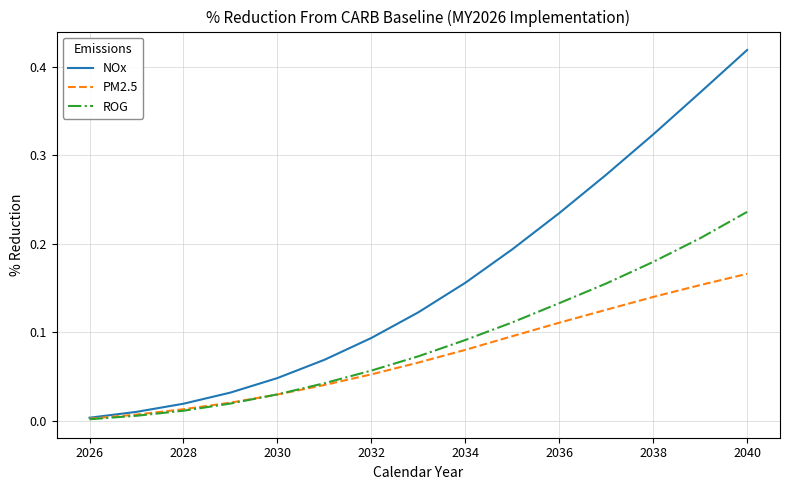

List the series in order of their peak value, highest first.

NOx, ROG, PM2.5